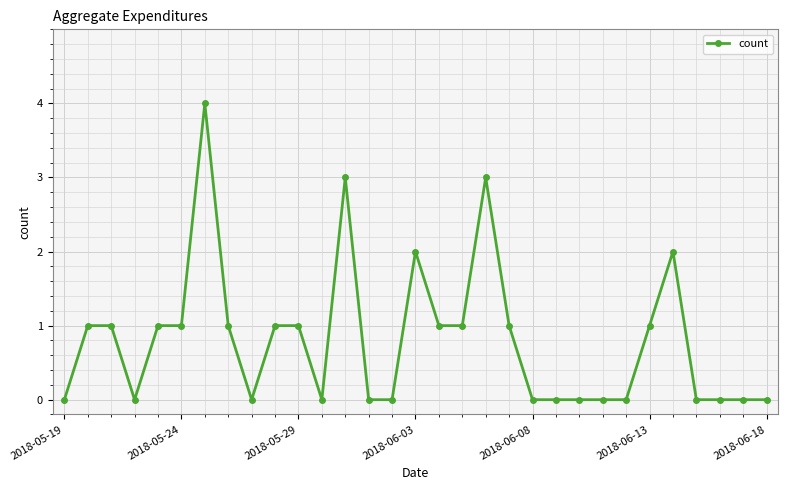

What is the difference between the second highest and second lowest values?

3